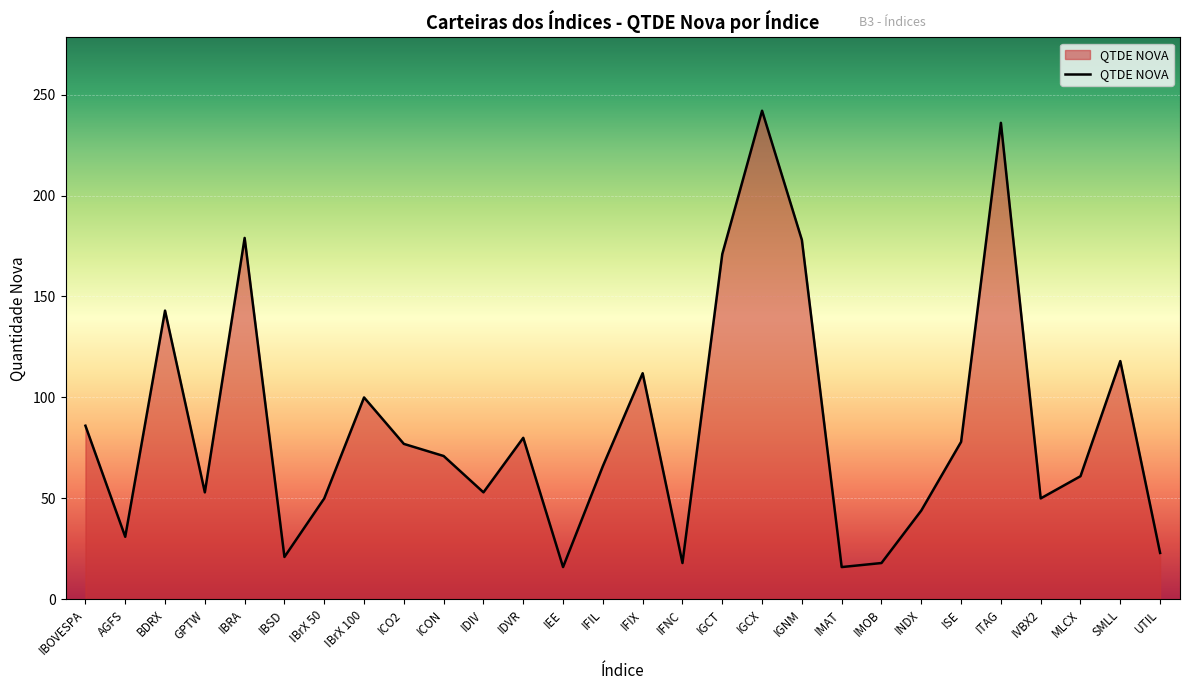

How many interior local peaks (higher than both neighbors) does the data have?

8